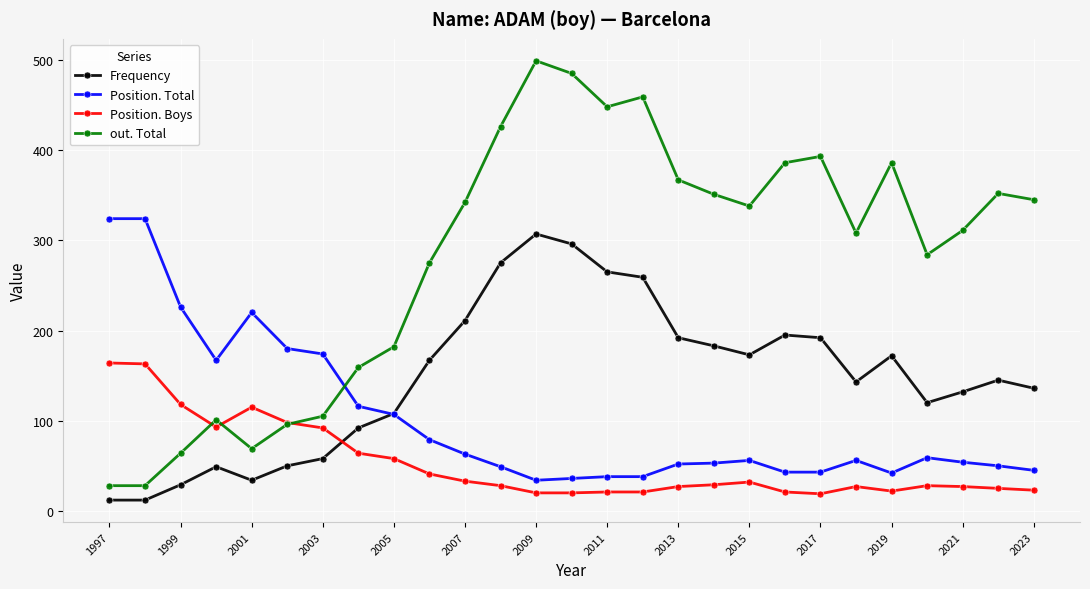

Rank the series at 2021 from highest to lowest value.

out. Total, Frequency, Position. Total, Position. Boys